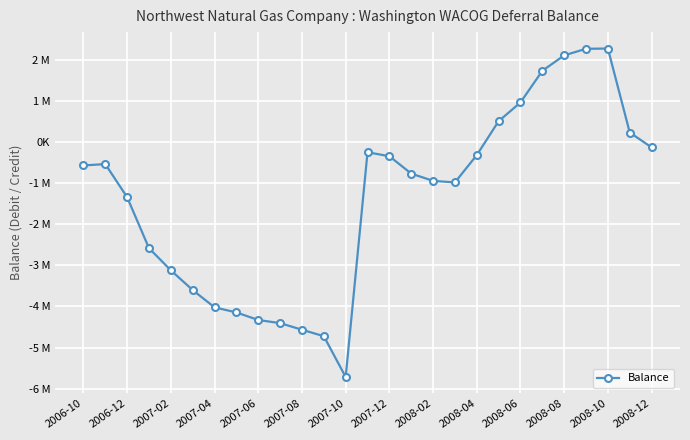

Is this an area chart (filled region under the line)?

No